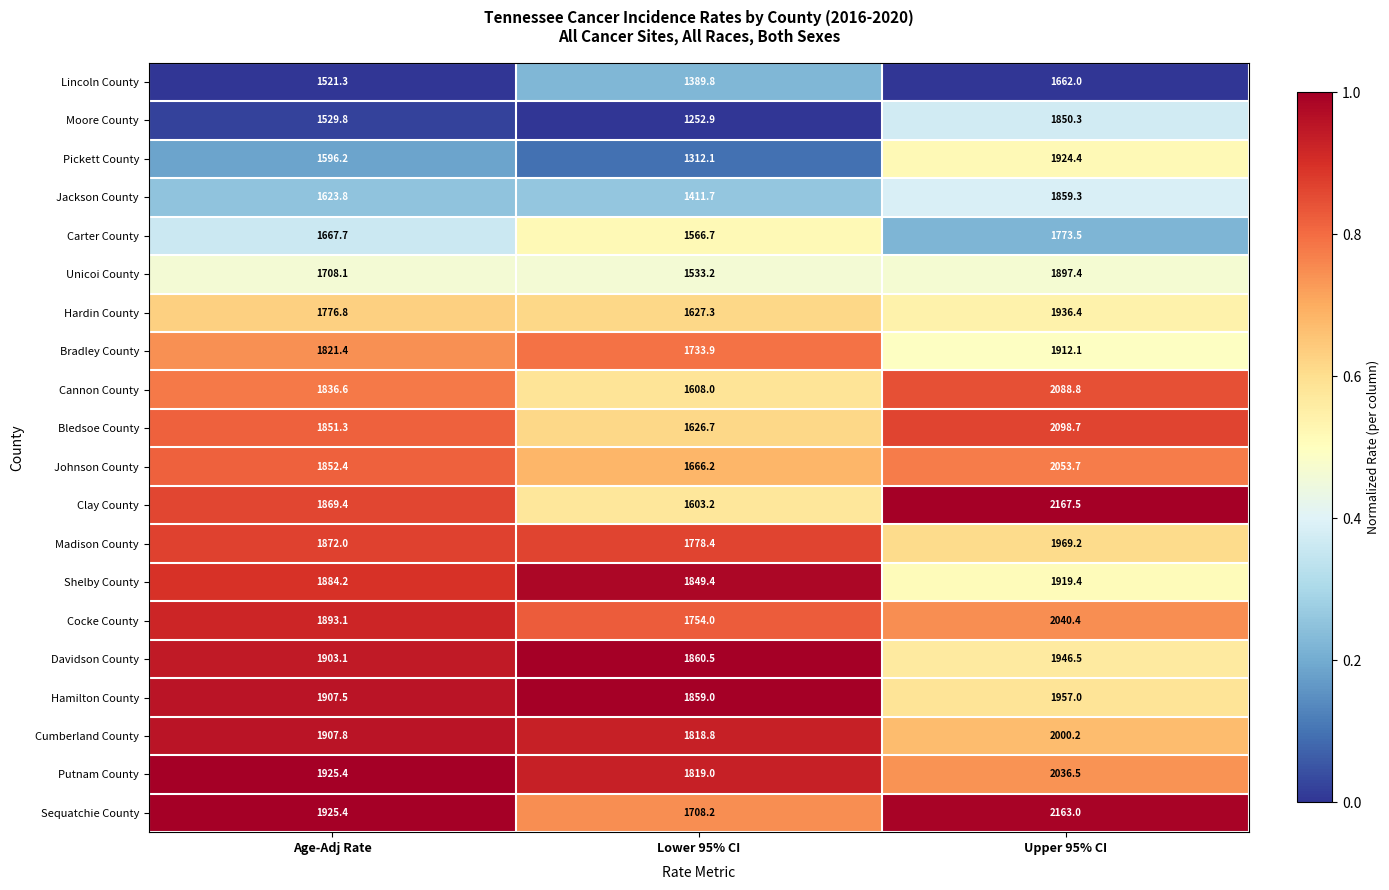

What is the sum of all Jackson County values?

4894.8